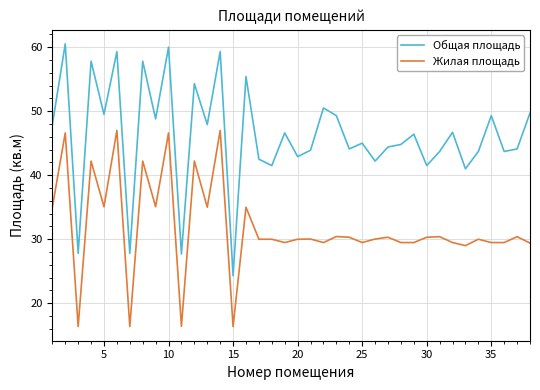

True or false: Жилая площадь and Общая площадь intersect in this chart.

False